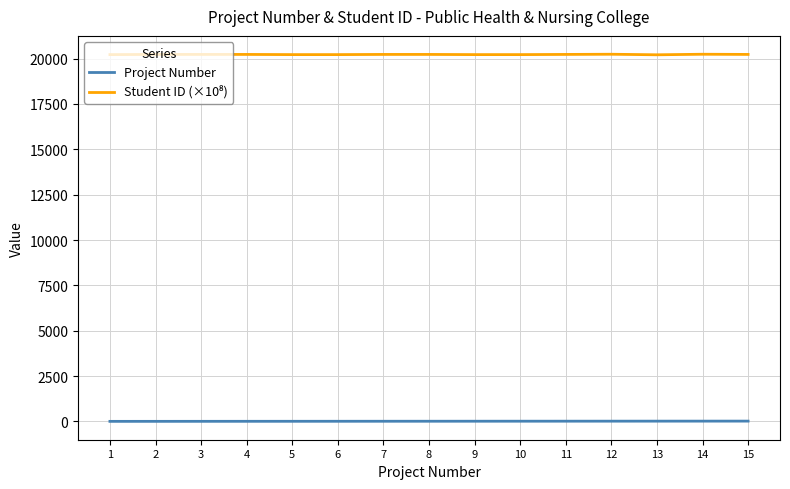

Does the chart display data point markers on the line(s)?

No